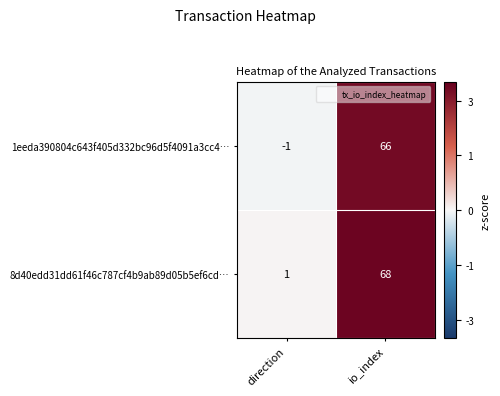

What is the difference between the 1eeda390804c643f405d332bc96d5f4091a3cc4… values at io_index and direction?

67